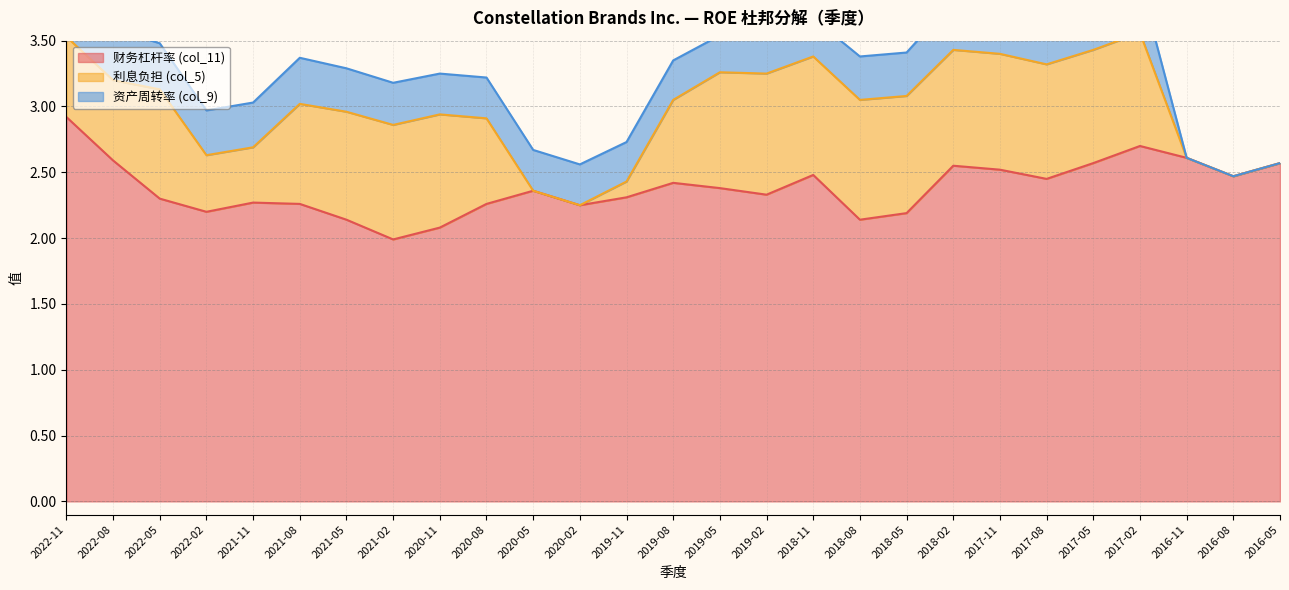

At which label does 利息负担 (col_5) reach its minimum?

2020-05